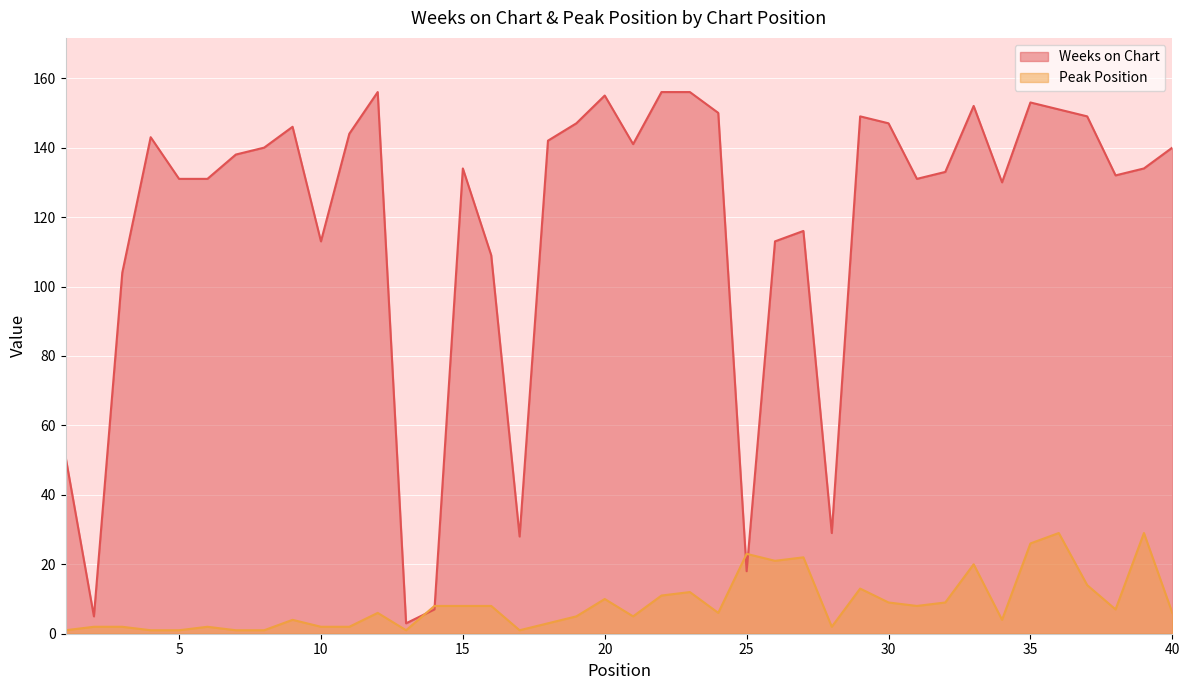

Between 9 and 26, which is larger?

9